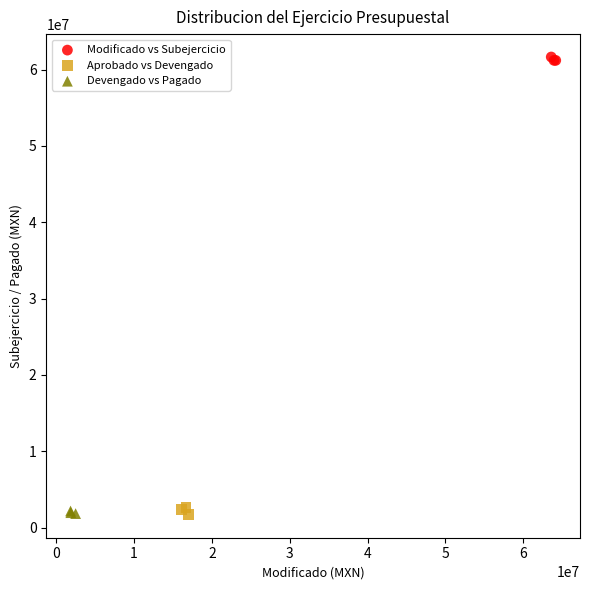

Which series reaches the maximum Y coordinate?

Modificado vs Subejercicio